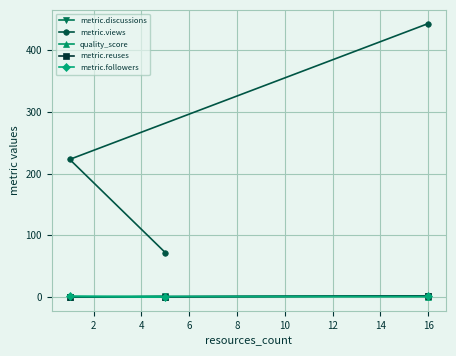

Which series has the largest total across all categories?

metric.views